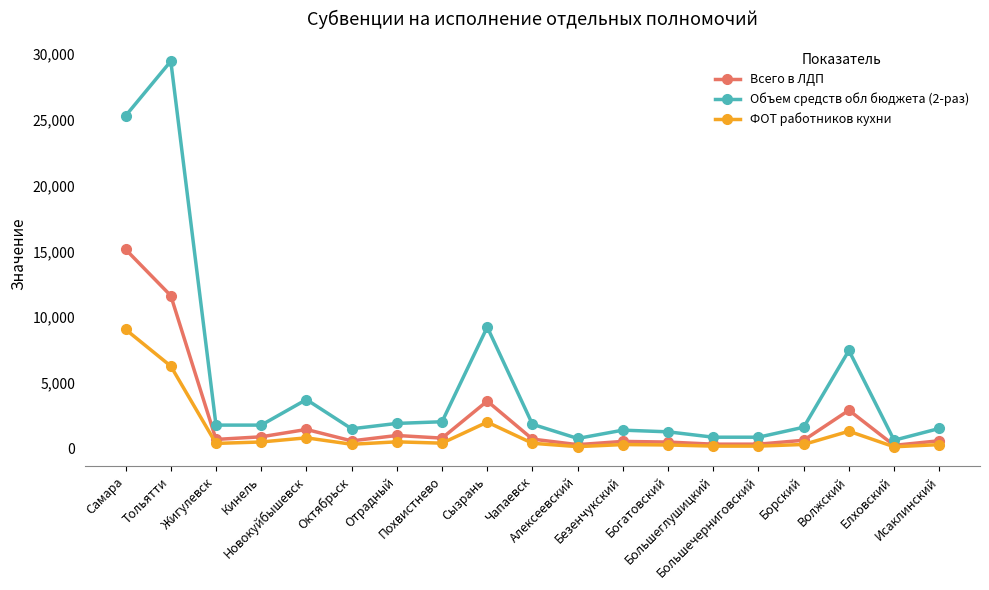

What are all the series names shown in the legend?

Всего в ЛДП, Объем средств обл бюджета (2-раз), ФОТ работников кухни